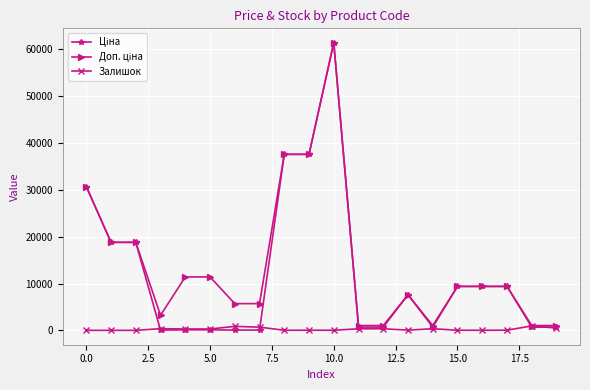

What is the greatest value displayed?

61434.3